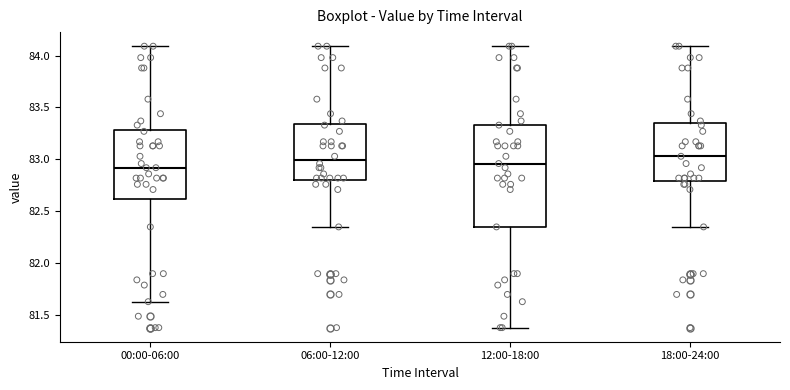

Reading left to right, transcribe this box plot: for each box, give where its median line is, the range the box spans, and where its two whiskers end, as read against the y-axis. The values are not printed on the chart, so give them approximately, as read against the axis.

00:00-06:00: median 82.90, box 82.60 to 83.30, whiskers 81.65 to 84.10
06:00-12:00: median 83.00, box 82.80 to 83.35, whiskers 82.35 to 84.10
12:00-18:00: median 82.95, box 82.35 to 83.35, whiskers 81.40 to 84.10
18:00-24:00: median 83.05, box 82.80 to 83.35, whiskers 82.35 to 84.10